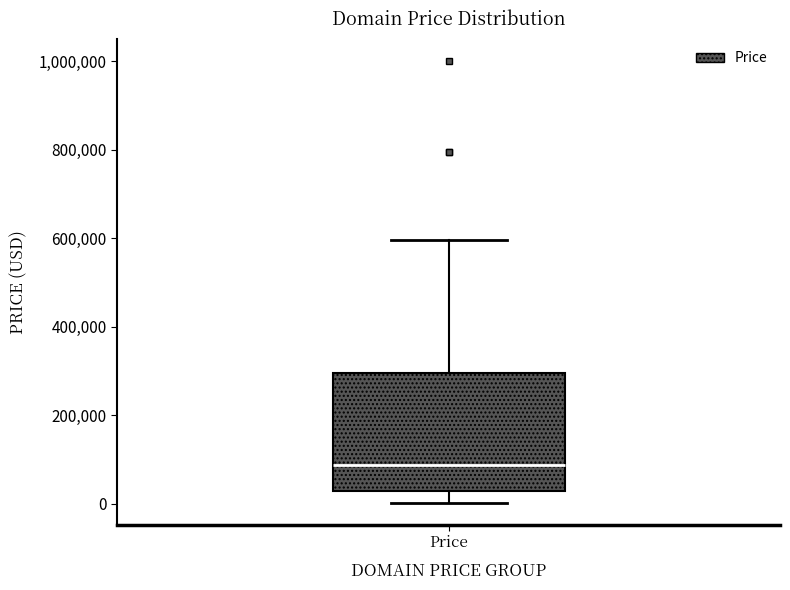

Read this box plot against the y-axis: the position of the median line, the range covered by the box, and the ends of both whiskers. The values are not printed on the chart, so give them approximately, as read against the axis.

median 80000, box 20000 to 300000, whiskers 0 to 600000